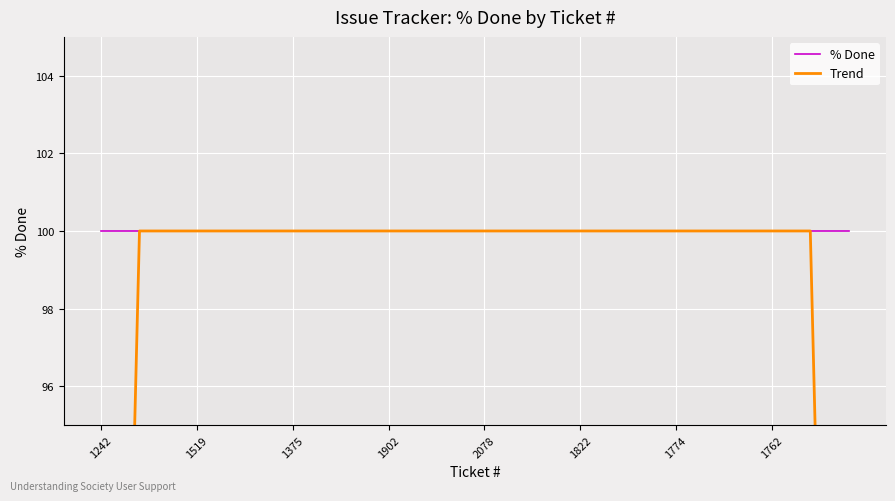

The value of % Done at 12 is 53. True or false?

False